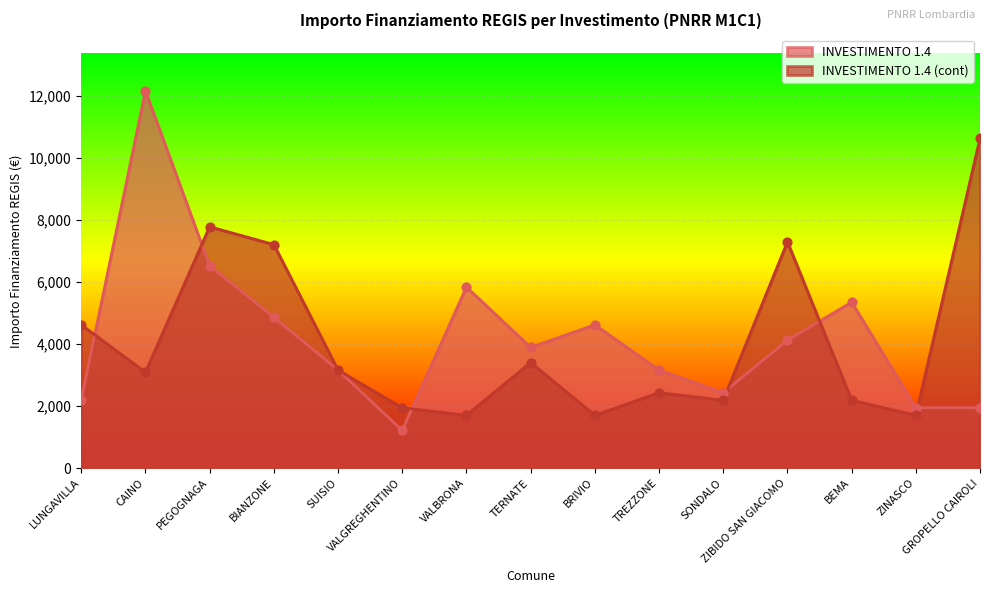

What is the total value across all series at SUISIO?

6318